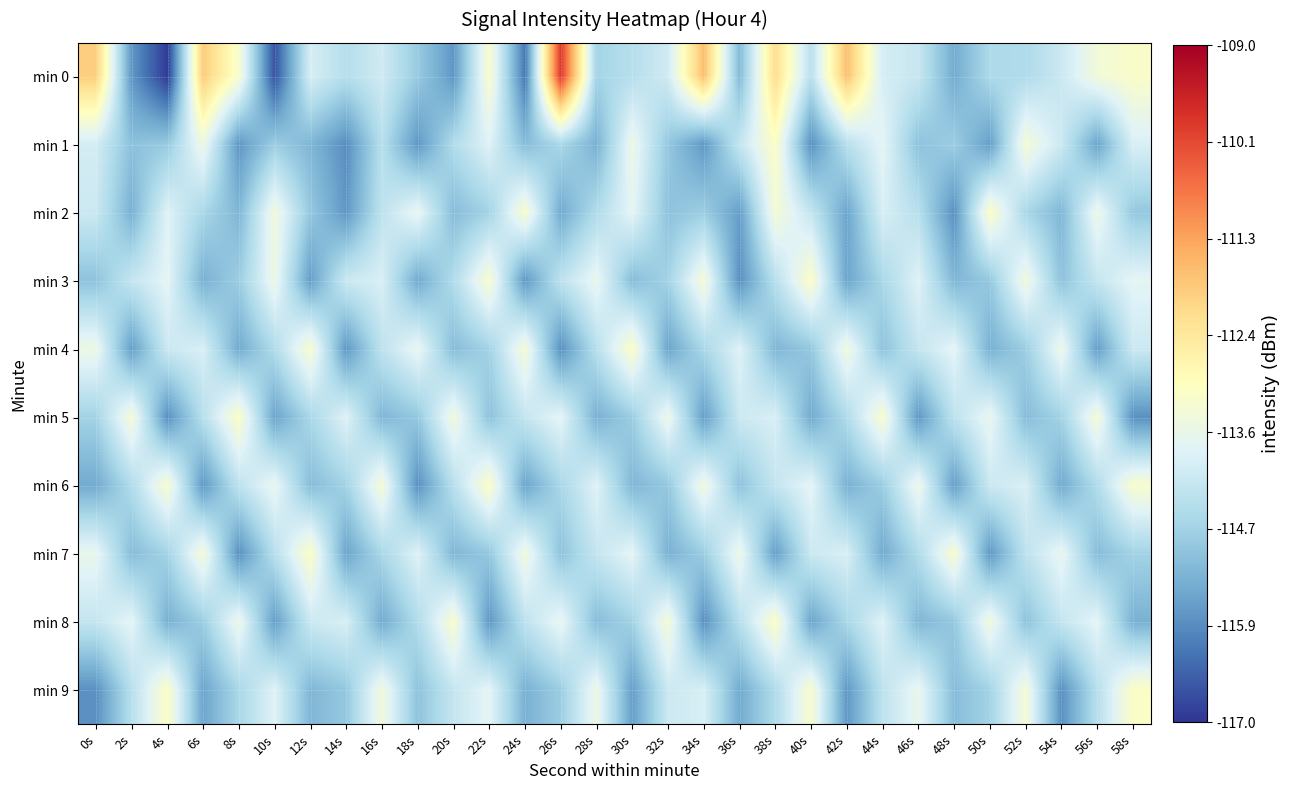

Reading left to right, extract all data points from this chart.

min 0: 0s=-111.9	2s=-115.7	4s=-116.9	6s=-111.9	8s=-113.2	10s=-116.6	12s=-113.9	14s=-114.4	16s=-114.0	18s=-114.9	20s=-115.7	22s=-113.2	24s=-116.1	26s=-109.9	28s=-114.7	30s=-114.4	32s=-114.0	34s=-111.7	36s=-115.2	38s=-112.2	40s=-114.4	42s=-111.7	44s=-114.0	46s=-114.2	48s=-115.4	50s=-114.5	52s=-114.5	54s=-114.1	56s=-113.4	58s=-113.1
min 1: 0s=-114.0	2s=-115.0	4s=-114.9	6s=-113.5	8s=-115.7	10s=-114.8	12s=-115.2	14s=-115.8	16s=-114.4	18s=-115.7	20s=-114.5	22s=-113.8	24s=-115.1	26s=-114.6	28s=-115.3	30s=-113.5	32s=-114.9	34s=-115.7	36s=-114.2	38s=-113.1	40s=-115.8	42s=-114.4	44s=-113.7	46s=-115.0	48s=-114.8	50s=-115.6	52s=-113.3	54s=-114.1	56s=-115.5	58s=-113.9
min 2: 0s=-114.1	2s=-115.3	4s=-113.8	6s=-114.6	8s=-115.2	10s=-113.4	12s=-114.9	14s=-115.7	16s=-114.3	18s=-113.6	20s=-115.1	22s=-114.7	24s=-113.2	26s=-115.4	28s=-114.5	30s=-113.7	32s=-115.0	34s=-114.8	36s=-115.6	38s=-113.3	40s=-114.2	42s=-115.5	44s=-113.9	46s=-114.4	48s=-115.8	50s=-113.1	52s=-114.6	54s=-115.2	56s=-113.5	58s=-114.9
min 3: 0s=-115.0	2s=-114.2	4s=-113.7	6s=-115.3	8s=-114.8	10s=-113.5	12s=-115.6	14s=-114.1	16s=-113.9	18s=-115.4	20s=-114.5	22s=-113.2	24s=-115.7	26s=-114.3	28s=-113.6	30s=-115.1	32s=-114.7	34s=-113.3	36s=-115.8	38s=-114.4	40s=-113.1	42s=-115.5	44s=-114.6	46s=-113.8	48s=-115.2	50s=-114.9	52s=-113.4	54s=-115.0	56s=-114.2	58s=-113.7
min 4: 0s=-113.5	2s=-115.6	4s=-114.1	6s=-113.9	8s=-115.4	10s=-114.5	12s=-113.2	14s=-115.7	16s=-114.3	18s=-113.6	20s=-115.1	22s=-114.7	24s=-113.3	26s=-115.8	28s=-114.4	30s=-113.1	32s=-115.5	34s=-114.6	36s=-113.8	38s=-115.2	40s=-114.9	42s=-113.4	44s=-115.0	46s=-114.2	48s=-113.7	50s=-115.3	52s=-114.8	54s=-113.5	56s=-115.6	58s=-114.1
min 5: 0s=-114.7	2s=-113.3	4s=-115.8	6s=-114.4	8s=-113.1	10s=-115.5	12s=-114.6	14s=-113.8	16s=-115.2	18s=-114.9	20s=-113.4	22s=-115.0	24s=-114.2	26s=-113.7	28s=-115.3	30s=-114.8	32s=-113.5	34s=-115.6	36s=-114.1	38s=-113.9	40s=-115.4	42s=-114.5	44s=-113.2	46s=-115.7	48s=-114.3	50s=-113.6	52s=-115.1	54s=-114.7	56s=-113.3	58s=-115.8
min 6: 0s=-115.4	2s=-114.5	4s=-113.2	6s=-115.7	8s=-114.3	10s=-113.6	12s=-115.1	14s=-114.7	16s=-113.3	18s=-115.8	20s=-114.4	22s=-113.1	24s=-115.5	26s=-114.6	28s=-113.8	30s=-115.2	32s=-114.9	34s=-113.4	36s=-115.0	38s=-114.2	40s=-113.7	42s=-115.3	44s=-114.8	46s=-113.5	48s=-115.6	50s=-114.1	52s=-113.9	54s=-115.4	56s=-114.5	58s=-113.2
min 7: 0s=-113.6	2s=-115.1	4s=-114.7	6s=-113.3	8s=-115.8	10s=-114.4	12s=-113.1	14s=-115.5	16s=-114.6	18s=-113.8	20s=-115.2	22s=-114.9	24s=-113.4	26s=-115.0	28s=-114.2	30s=-113.7	32s=-115.3	34s=-114.8	36s=-113.5	38s=-115.6	40s=-114.1	42s=-113.9	44s=-115.4	46s=-114.5	48s=-113.2	50s=-115.7	52s=-114.3	54s=-113.6	56s=-115.1	58s=-114.7
min 8: 0s=-114.2	2s=-113.7	4s=-115.3	6s=-114.8	8s=-113.5	10s=-115.6	12s=-114.1	14s=-113.9	16s=-115.4	18s=-114.5	20s=-113.2	22s=-115.7	24s=-114.3	26s=-113.6	28s=-115.1	30s=-114.7	32s=-113.3	34s=-115.8	36s=-114.4	38s=-113.1	40s=-115.5	42s=-114.6	44s=-113.8	46s=-115.2	48s=-114.9	50s=-113.4	52s=-115.0	54s=-114.2	56s=-113.7	58s=-115.3
min 9: 0s=-115.8	2s=-114.4	4s=-113.1	6s=-115.5	8s=-114.6	10s=-113.8	12s=-115.2	14s=-114.9	16s=-113.4	18s=-115.0	20s=-114.2	22s=-113.7	24s=-115.3	26s=-114.8	28s=-113.5	30s=-115.6	32s=-114.1	34s=-113.9	36s=-115.4	38s=-114.5	40s=-113.2	42s=-115.7	44s=-114.3	46s=-113.6	48s=-115.1	50s=-114.7	52s=-113.3	54s=-115.8	56s=-114.4	58s=-113.1